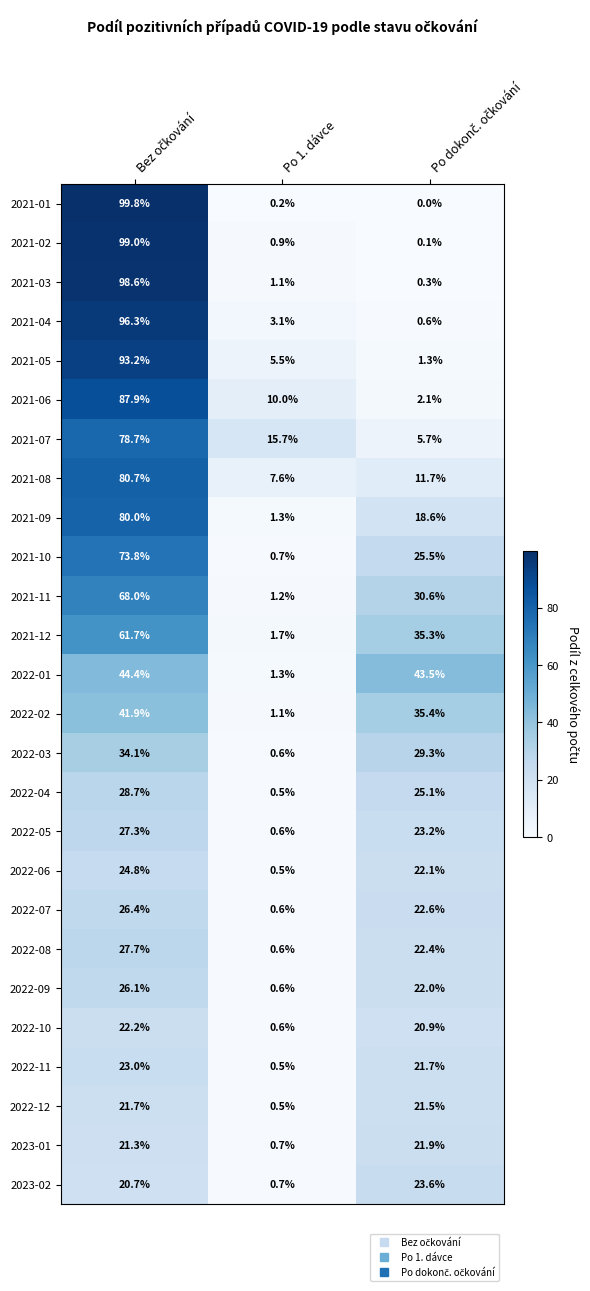

Rank the series by their maximum value, from lowest to highest.

2022-12, 2023-01, 2022-10, 2022-11, 2023-02, 2022-06, 2022-09, 2022-07, 2022-05, 2022-08, 2022-04, 2022-03, 2022-02, 2022-01, 2021-12, 2021-11, 2021-10, 2021-07, 2021-09, 2021-08, 2021-06, 2021-05, 2021-04, 2021-03, 2021-02, 2021-01